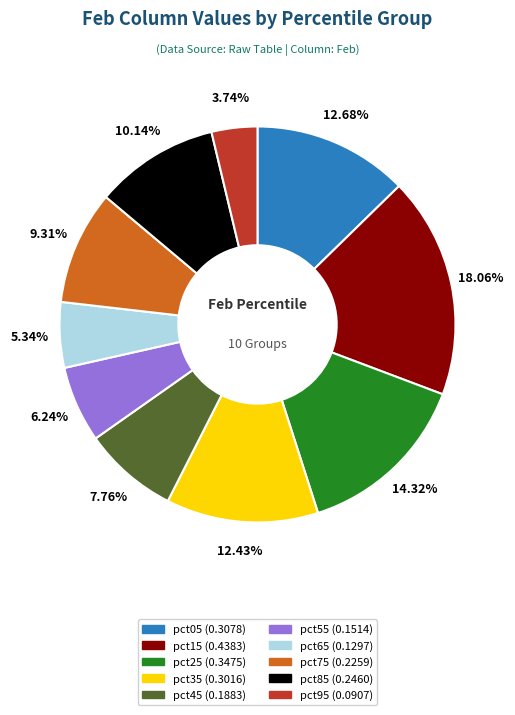

Does pct65 represent more than half of the total?

No